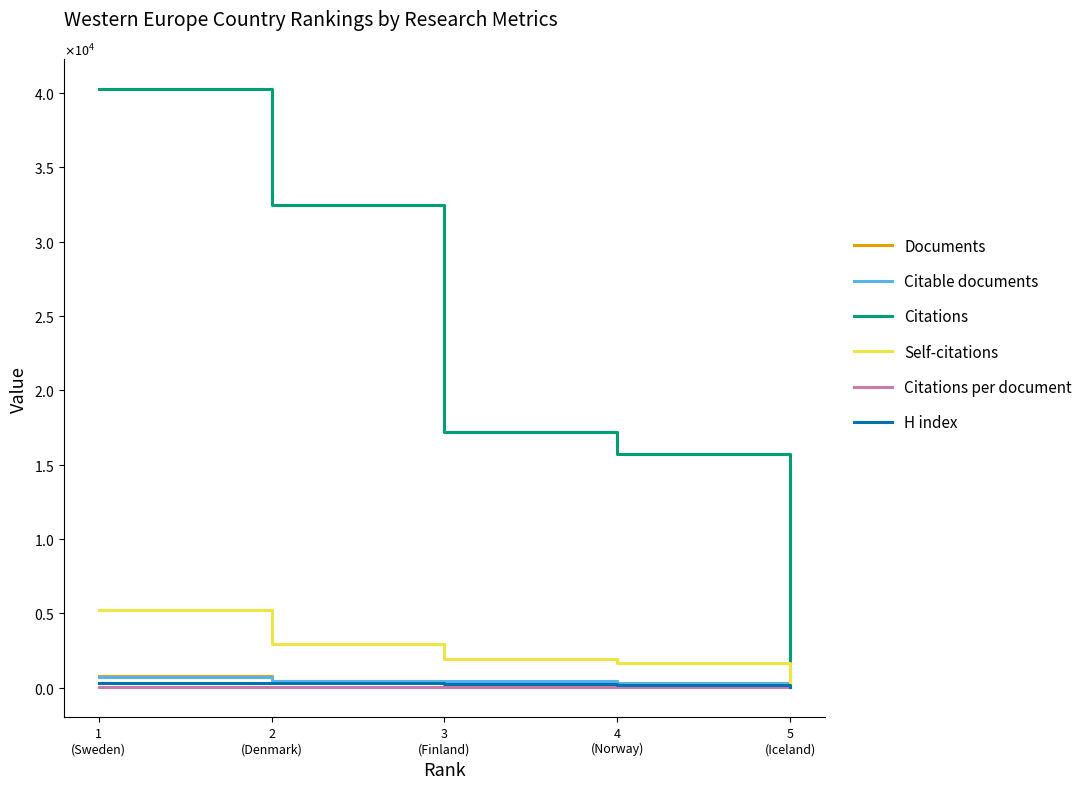

Is it true that Citations equals 24773.1 at 1
(Sweden)?

False